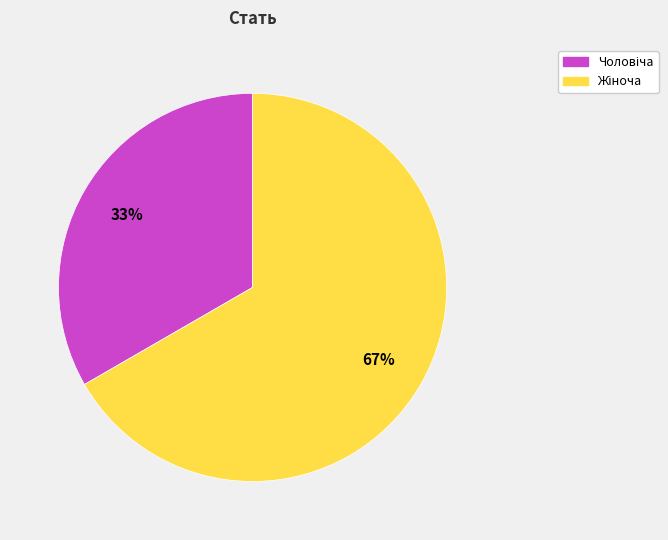

How many slices are in this pie chart?

2